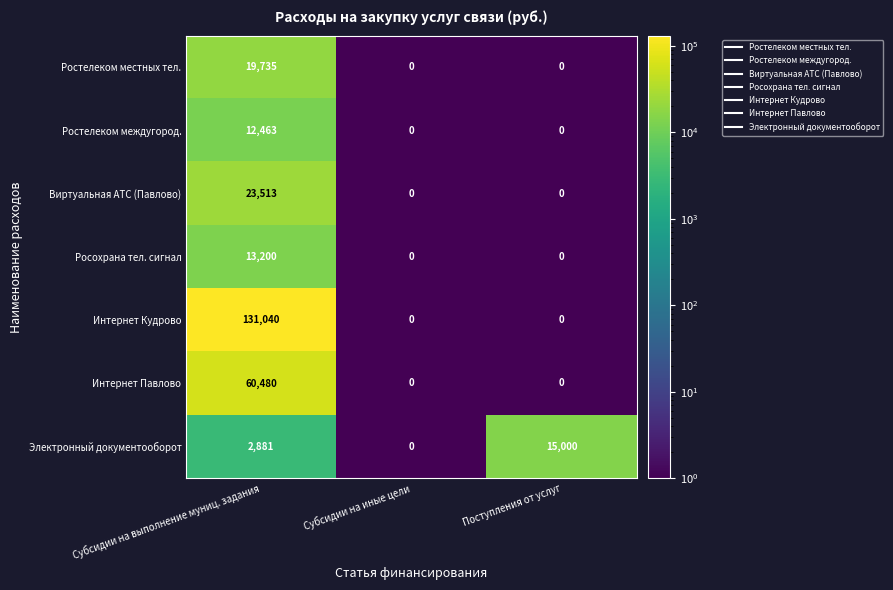

The Электронный документооборот series shows 2881 at Субсидии на выполнение муниц. задания. True or false?

True